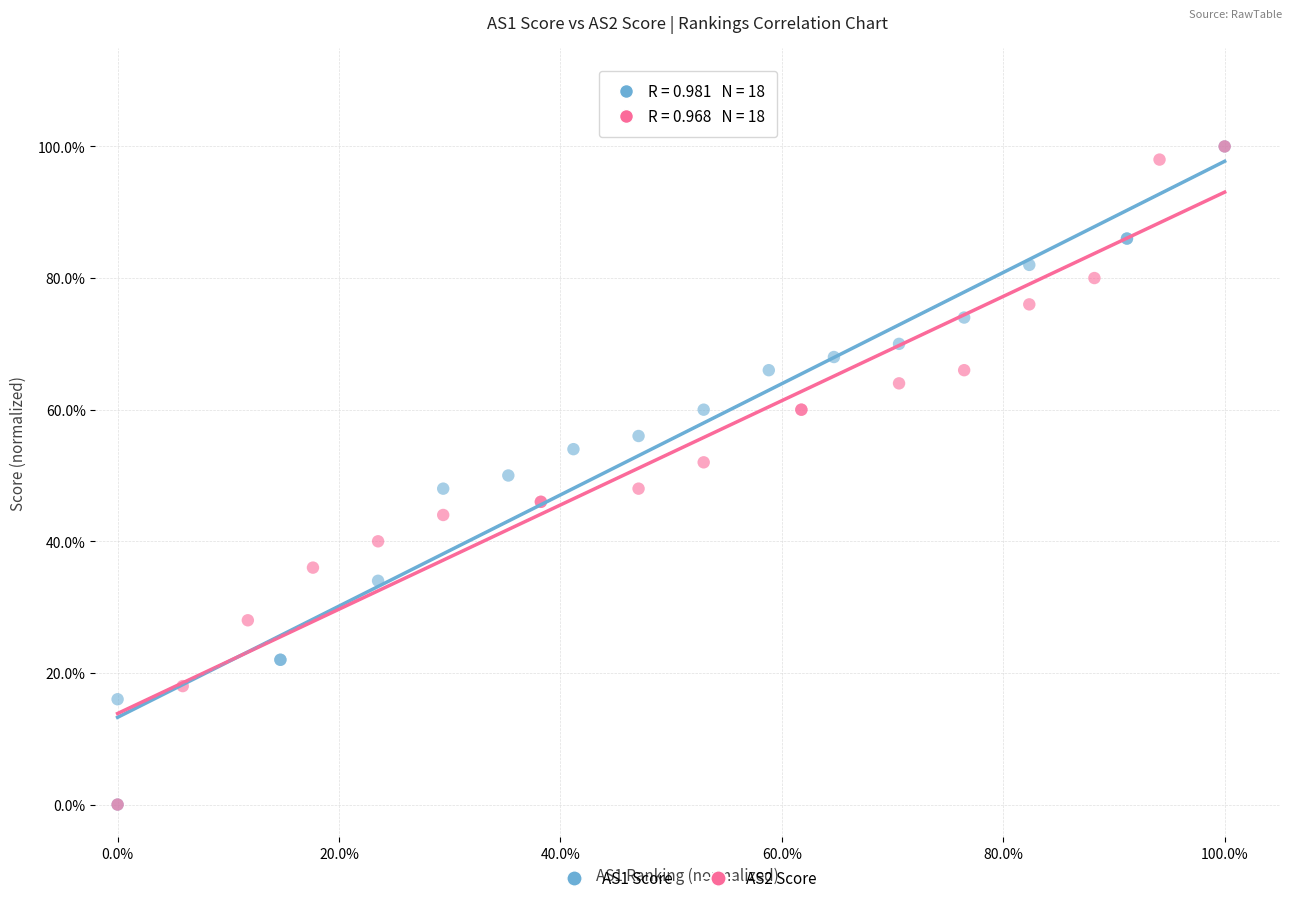

What are all the series names shown in the legend?

AS1 Score, AS2 Score